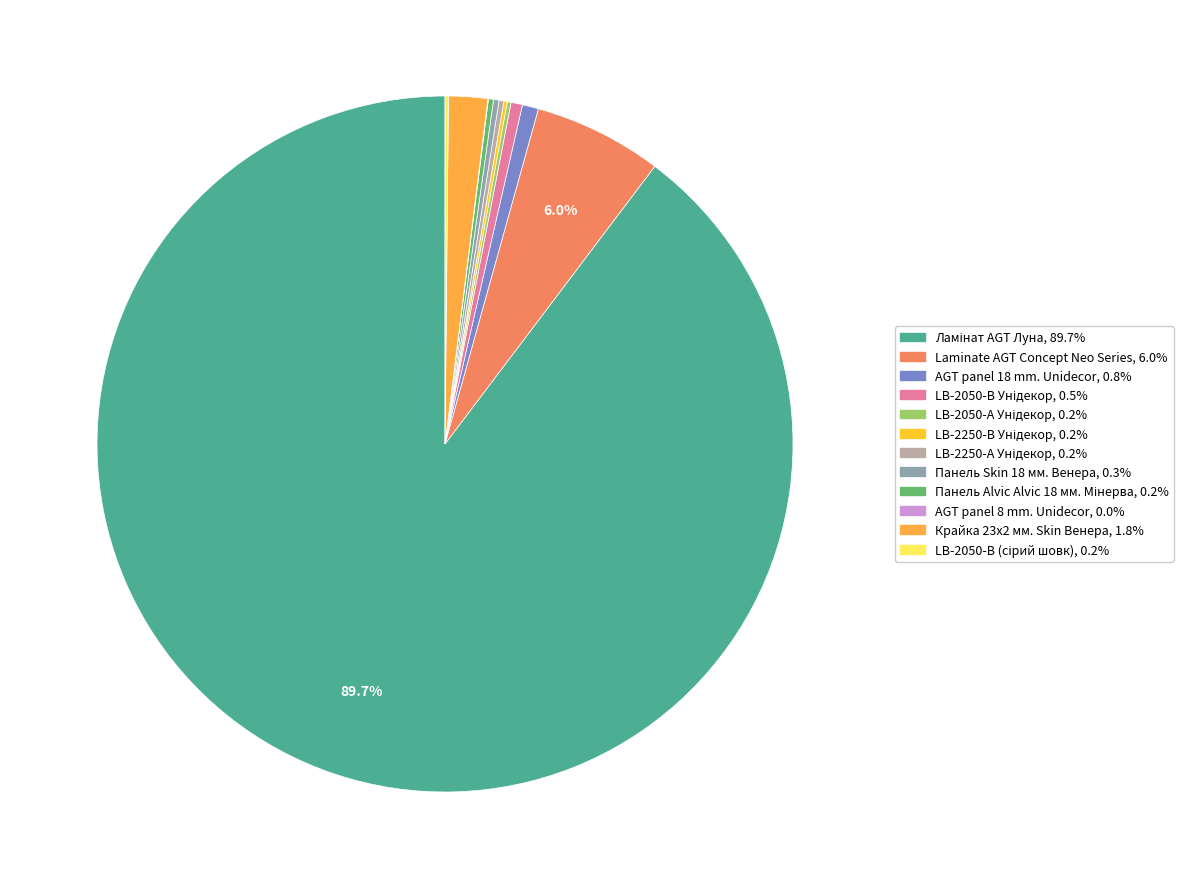

To the nearest percent, what is the difference between the largest and smallest slice percentages?

90%